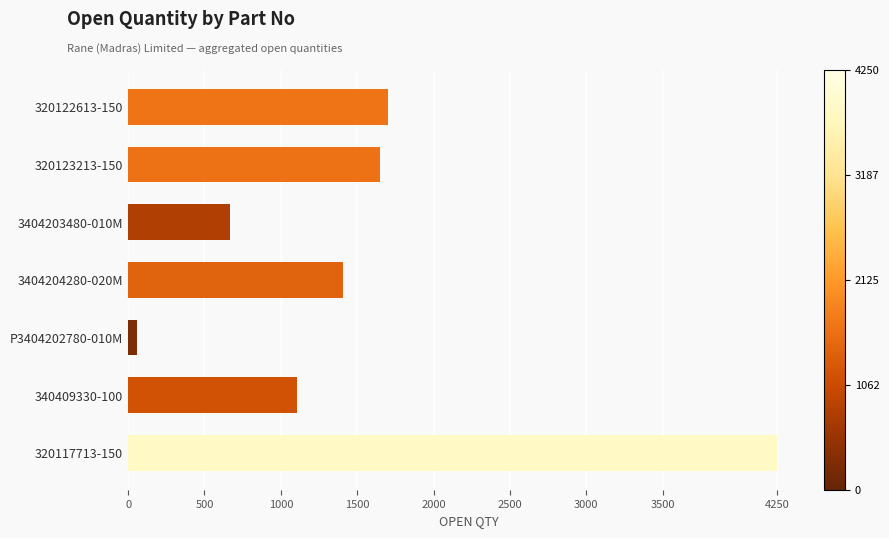

Is it true that the value at 3404203480-010M is 666?

True